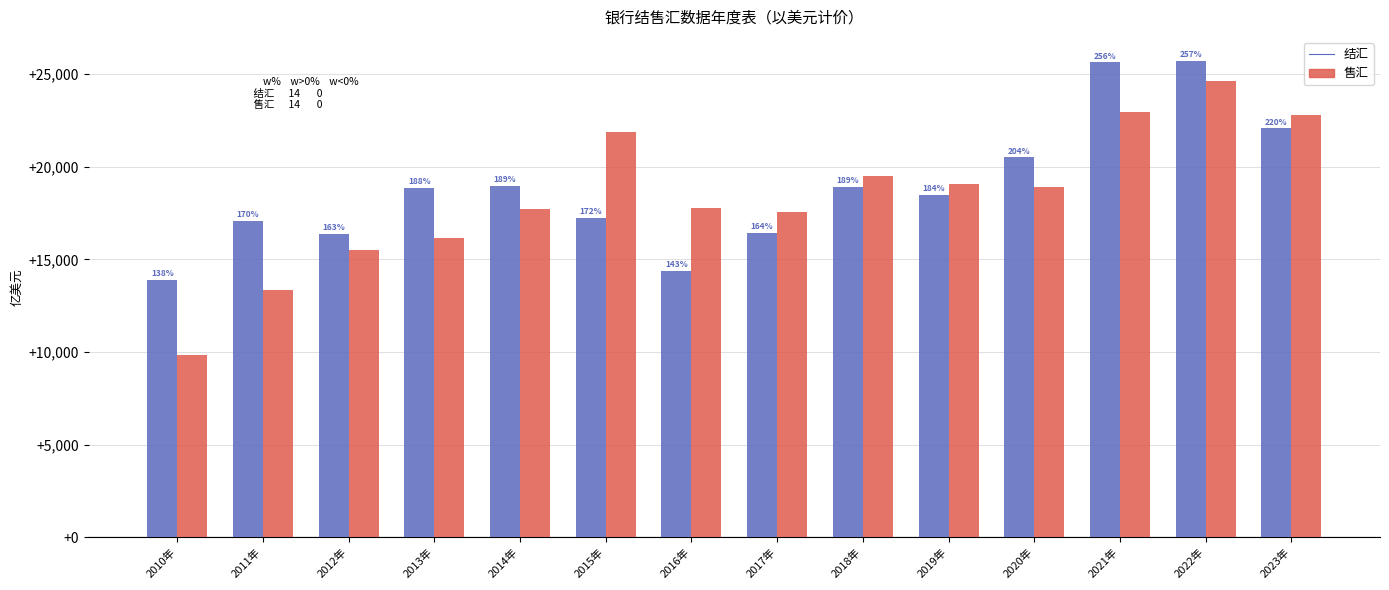

At which category does the chart reach its peak across all series?

2022年